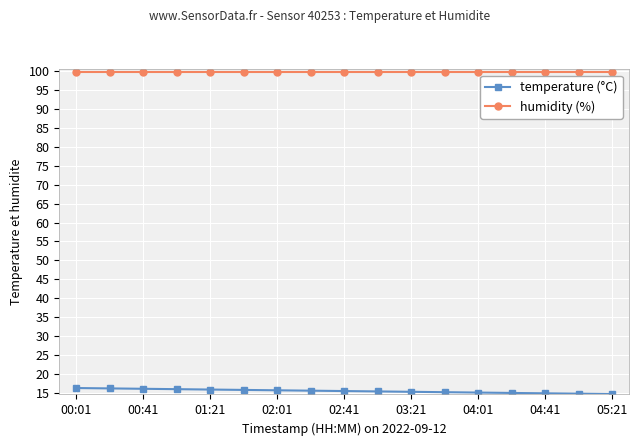

How many categories are shown in the chart?

17